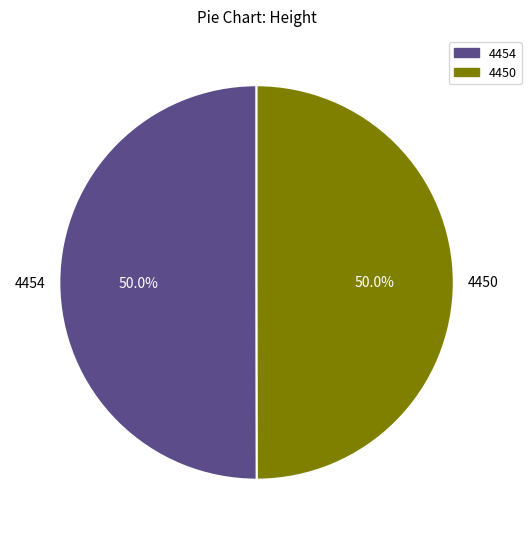

Do 4454 and 4450 together represent more than half of the pie?

Yes